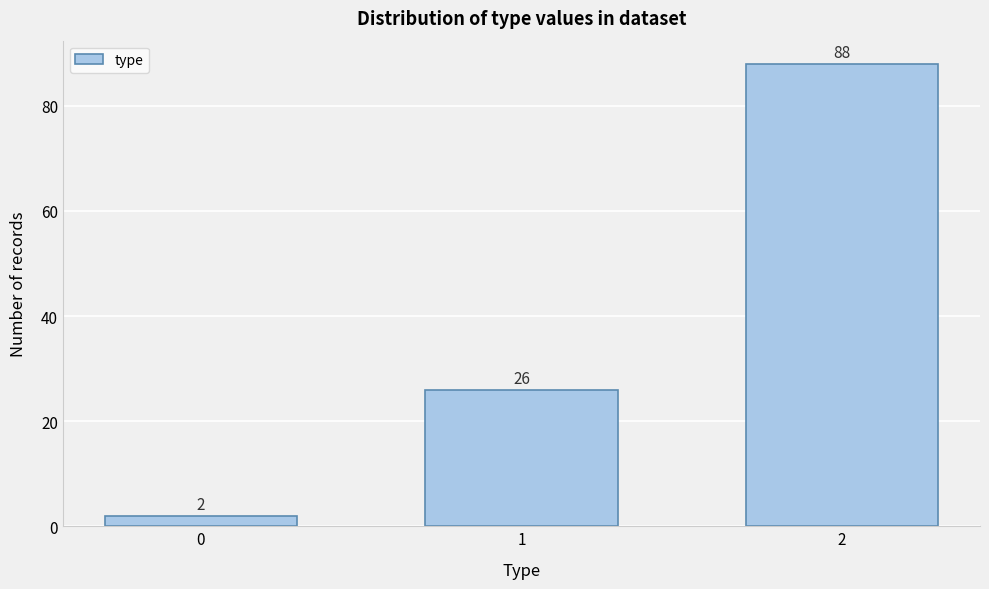

Reading left to right, extract all data points from this chart.

0=2	1=26	2=88